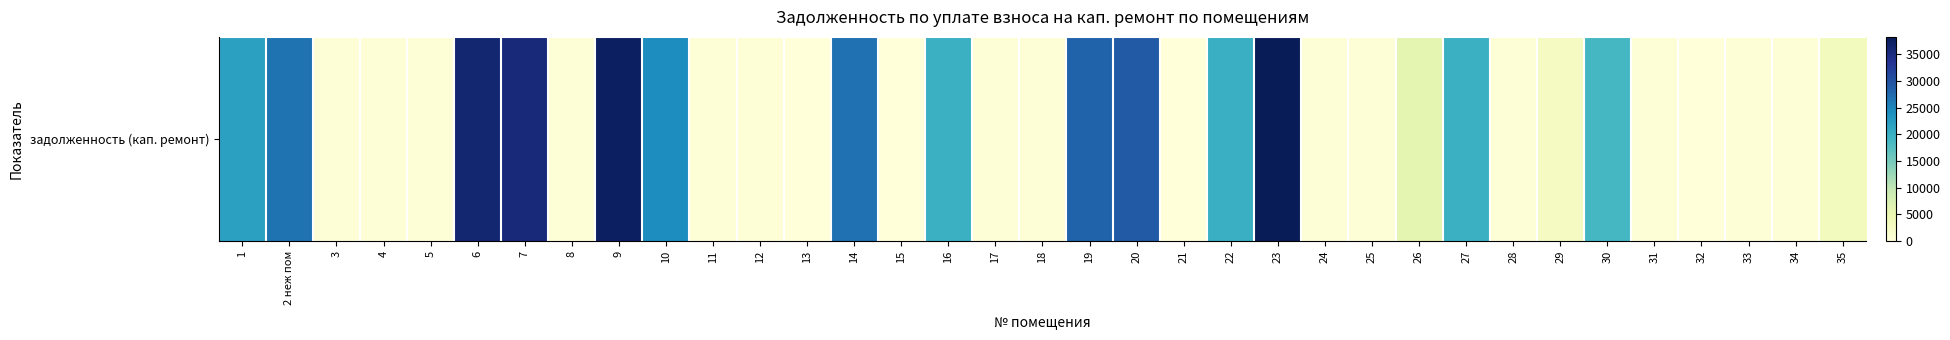

List the labels in order of value, largest first.

23, 9, 6, 7, 20, 19, 14, 2 неж пом, 10, 1, 22, 16, 27, 30, 26, 35, 29, 17, 12, 24, 31, 33, 28, 34, 11, 25, 18, 3, 5, 4, 8, 32, 13, 15, 21